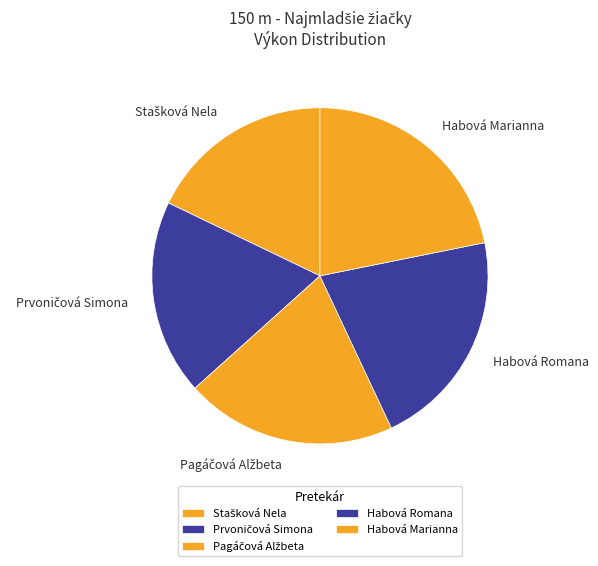

To the nearest percent, what is the difference between the largest and smallest slice percentages?

4%